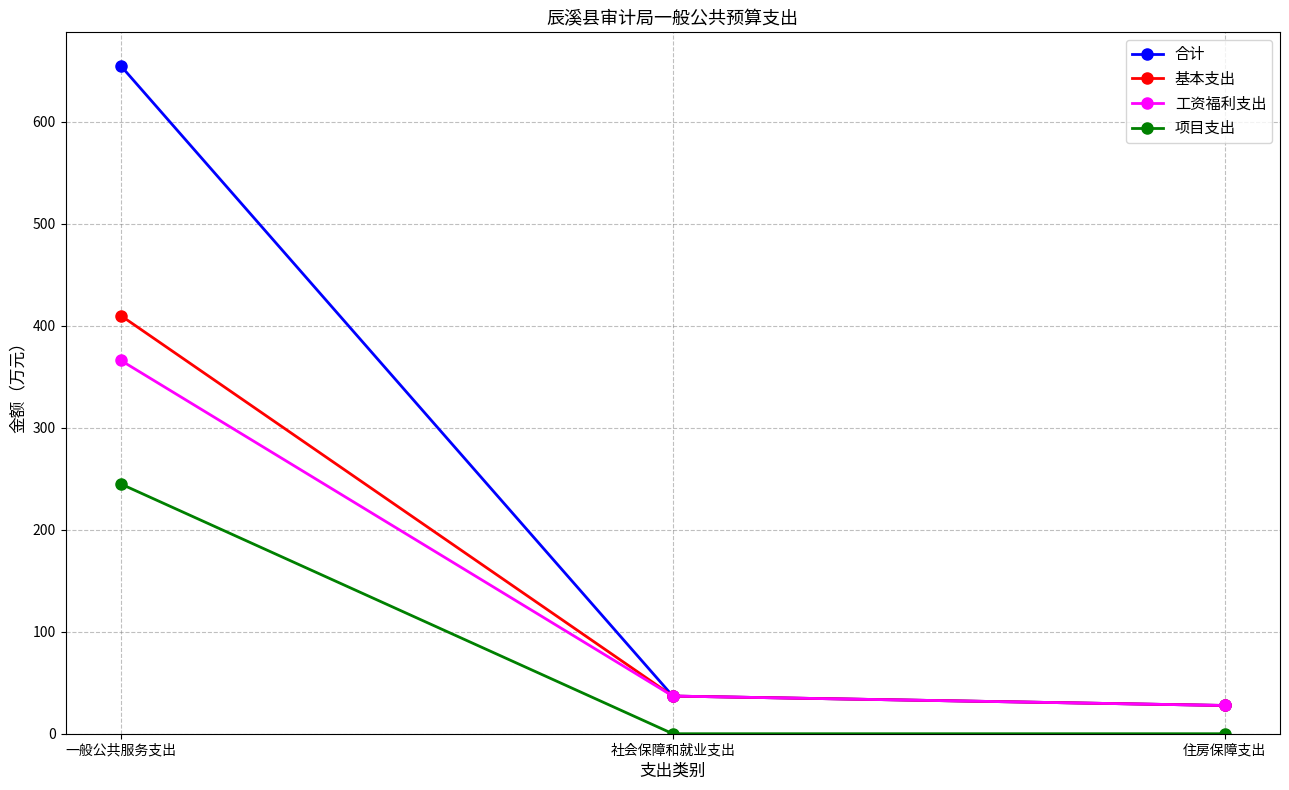

True or false: 基本支出 has a value of 27.7 at 住房保障支出.

True